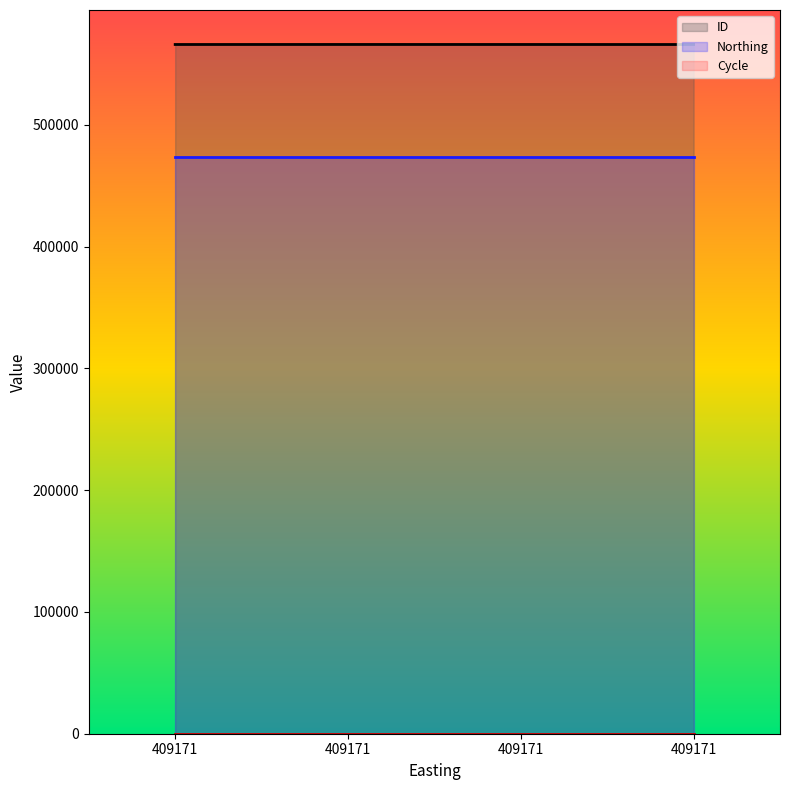

True or false: ID and Northing cross at least once.

False